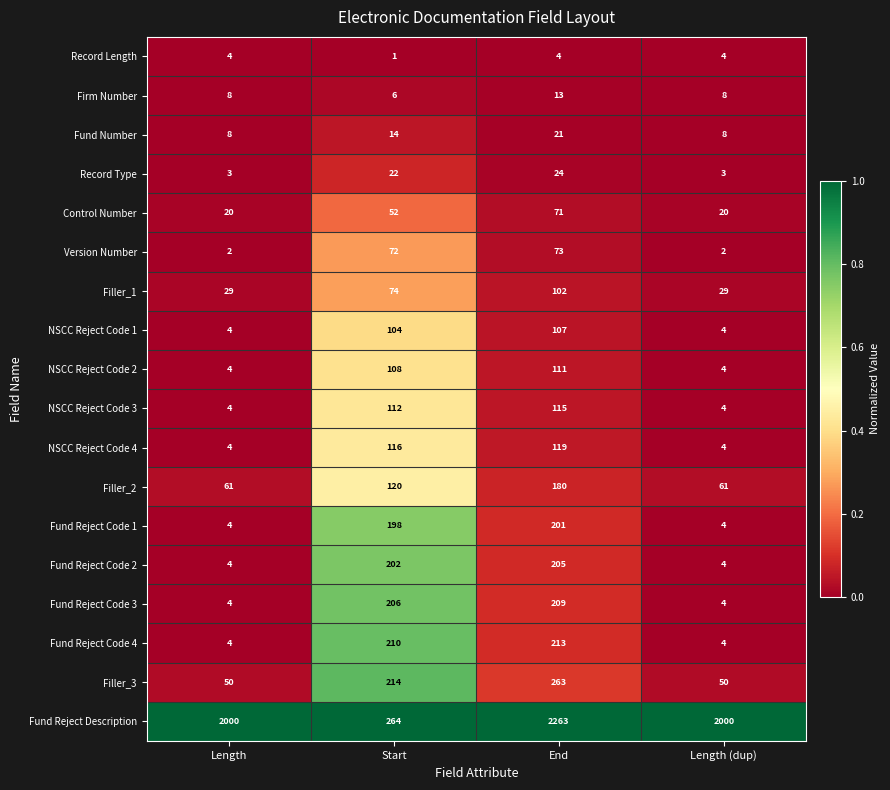

What is the difference between the Version Number values at Length (dup) and Start?

70